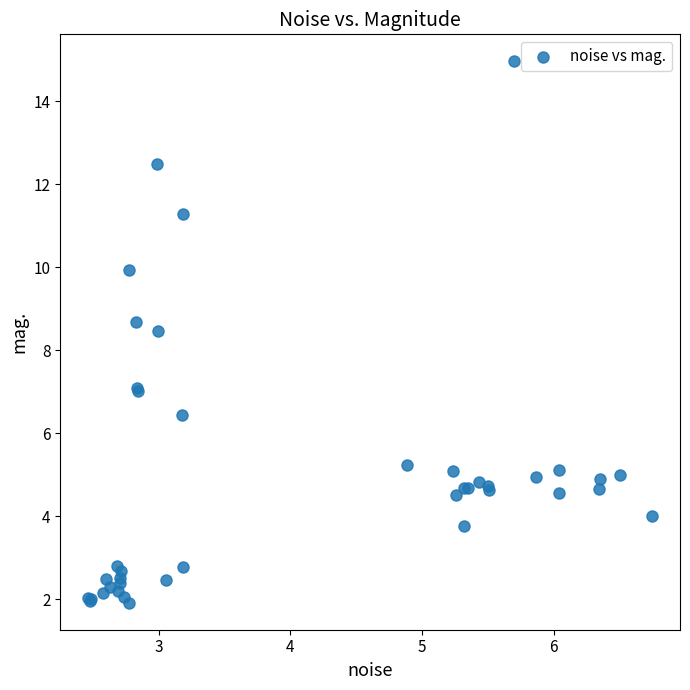

What Y value in the scatter plot is closest to 8?

8.5